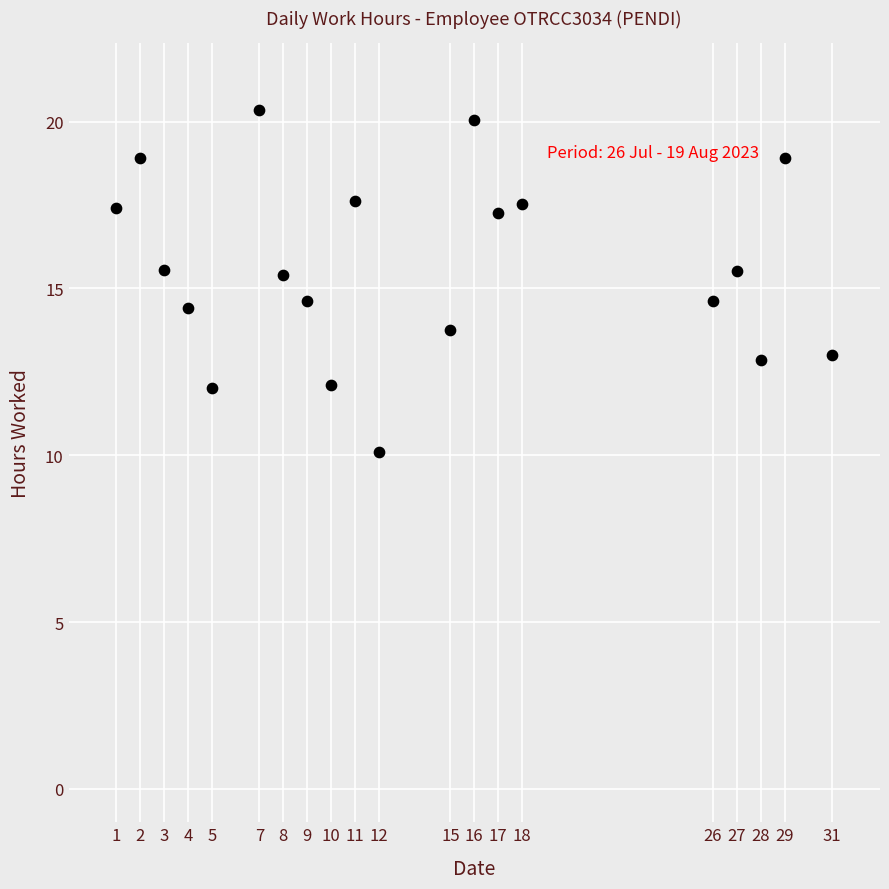

What is the range of X values (max minus min)?

30.0